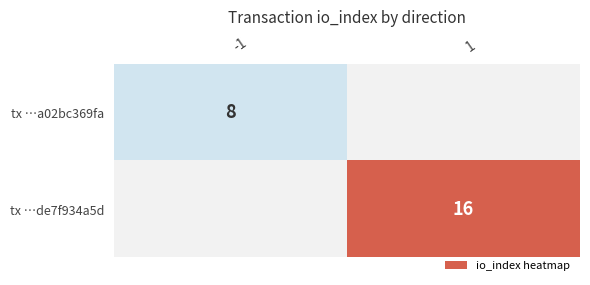

True or false: tx …de7f934a5d has a value of 16 at 1.

True